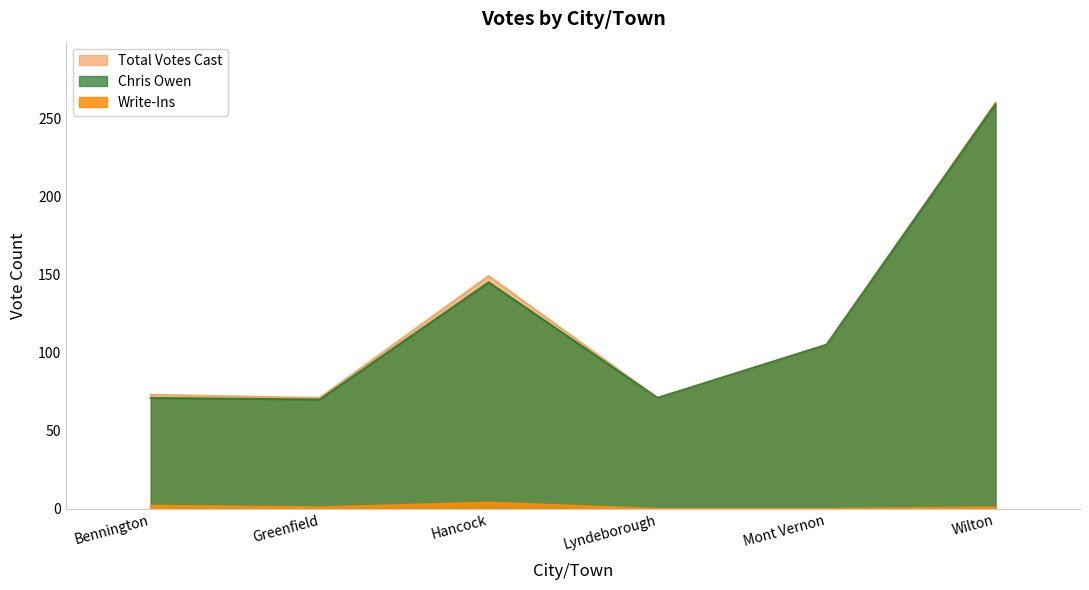

What is the maximum value shown in the chart?

260